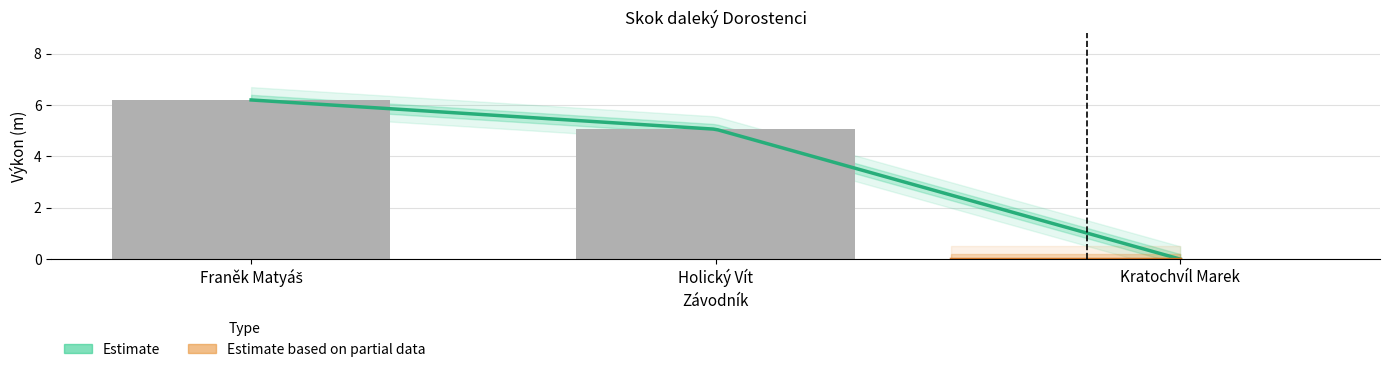

Reading left to right, what are all the values shown in this chart?

Franěk Matyáš=6.2	Holický Vít=5.1	Kratochvíl Marek=0.0